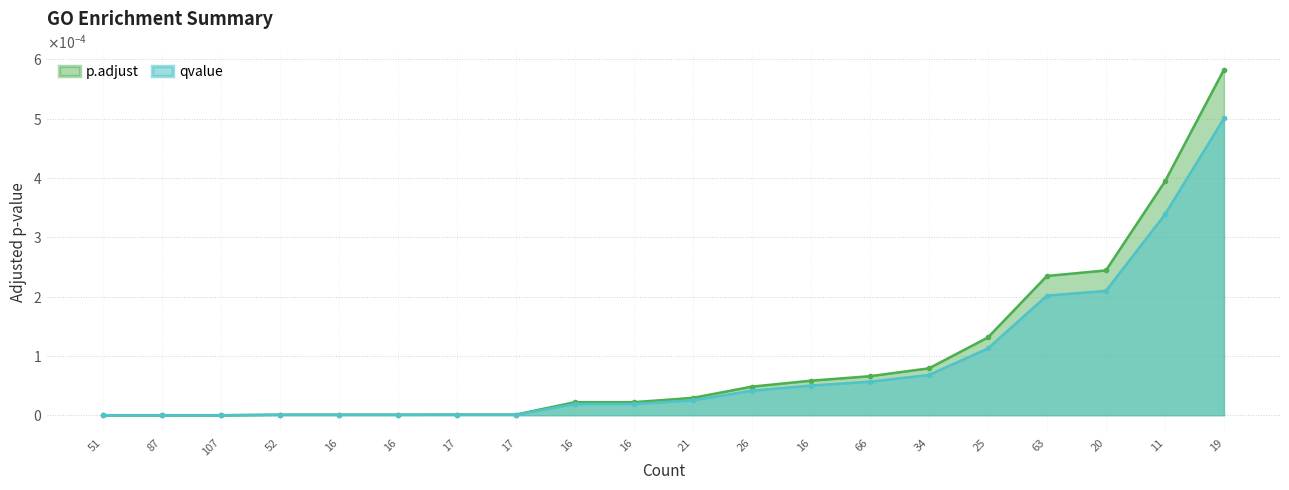

True or false: p.adjust has a value of 0.0 at 66.

False